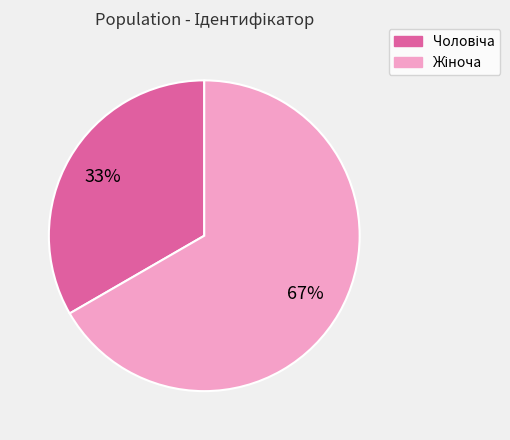

Is there a majority slice in this chart?

Yes